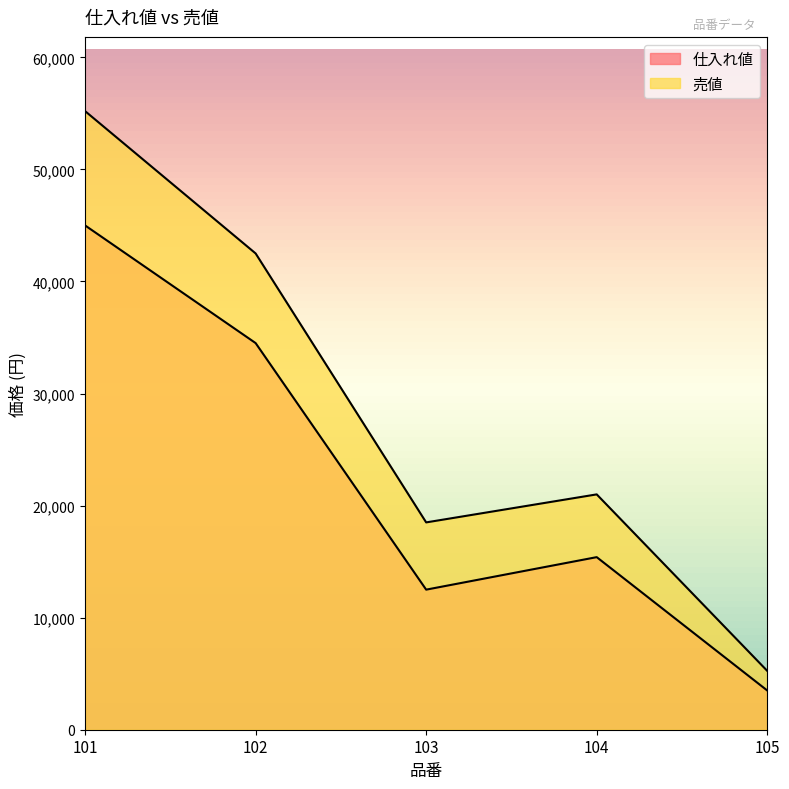

What is the average value of the 売値 series?

28490